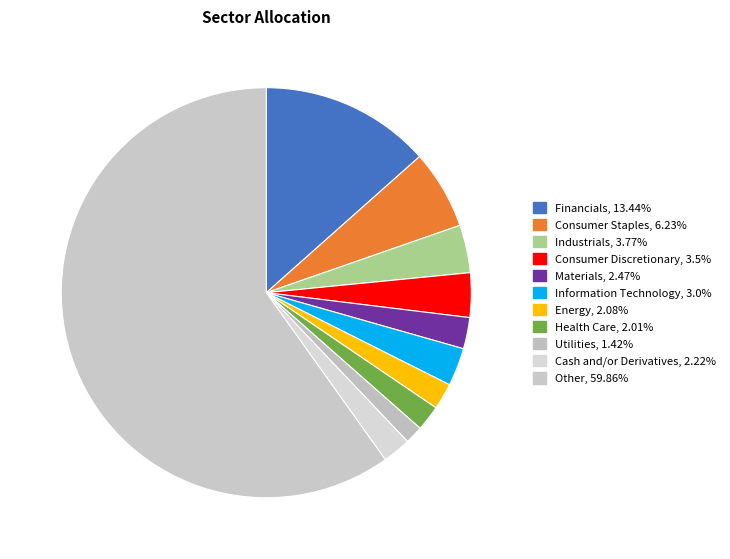

How many slices are in this pie chart?

11